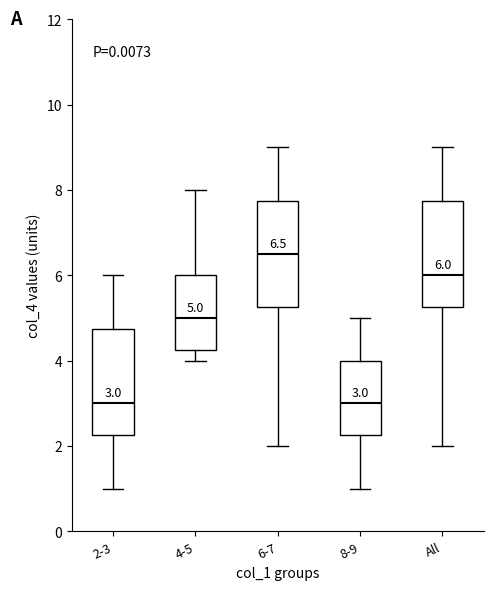

Which box's median line is the highest?

6-7